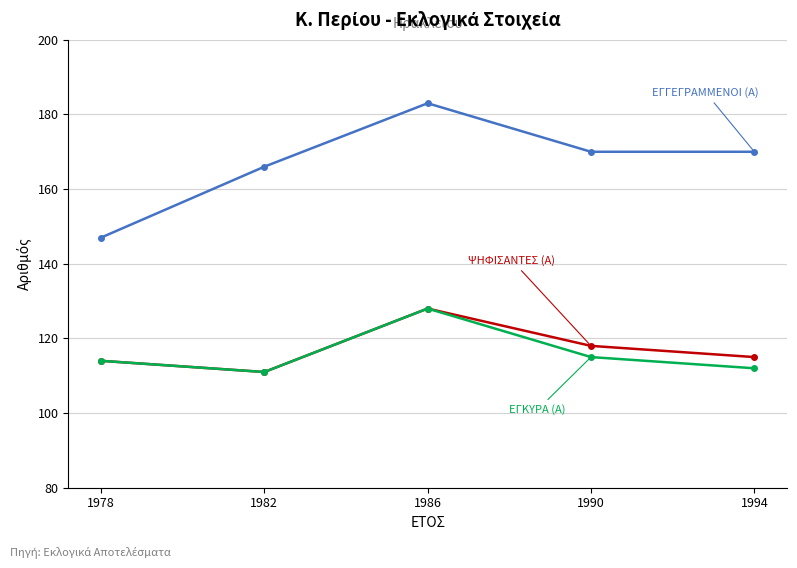

At which category does the chart reach its peak across all series?

1986